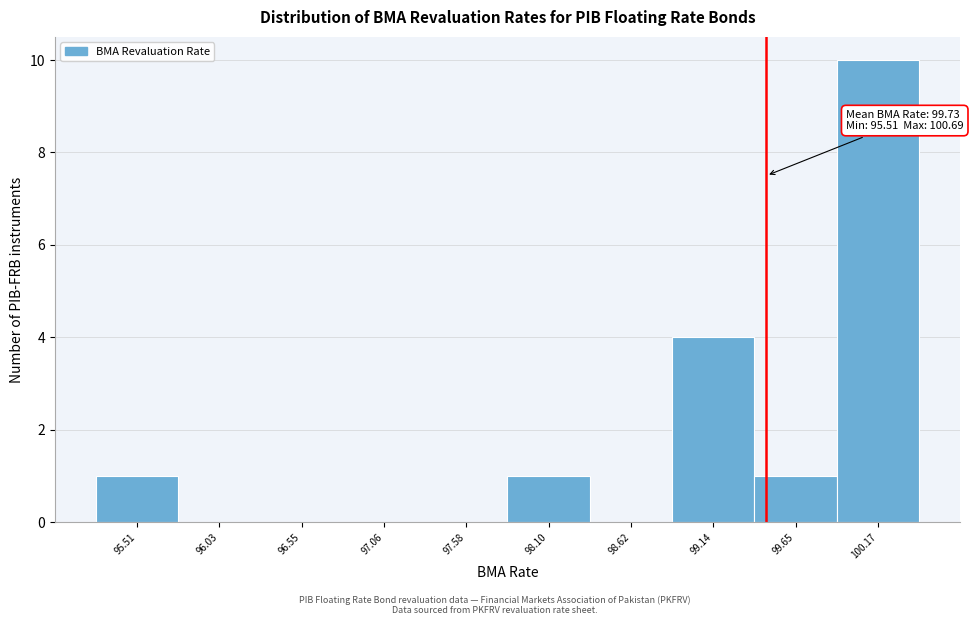

Reading left to right, what are all the values shown in this chart?

95.51=1	96.03=0	96.55=0	97.06=0	97.58=0	98.10=1	98.62=0	99.14=4	99.65=1	100.17=10